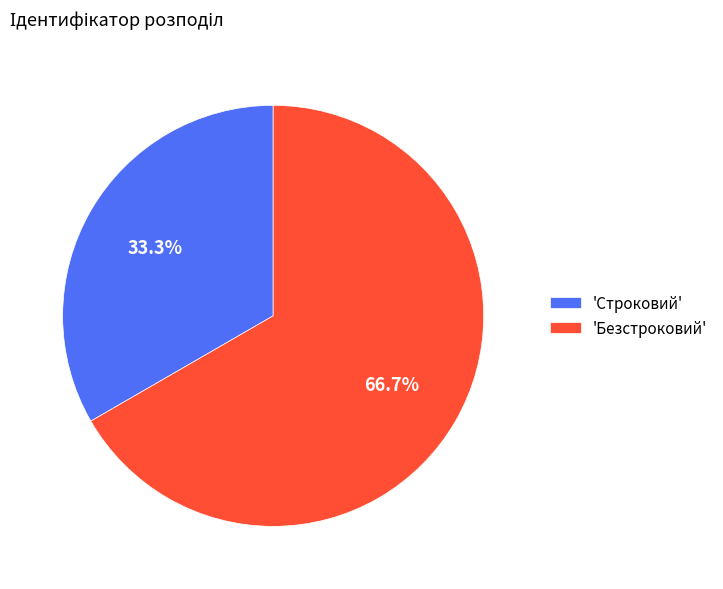

Does any single category account for the majority?

Yes